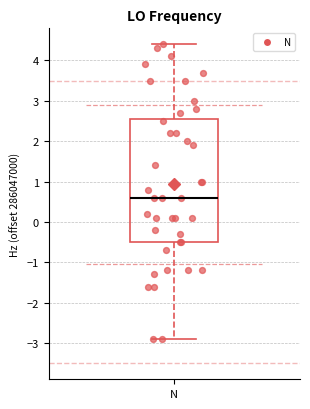

Where is the lower edge of the box for N on the y-axis? The values are not printed on the chart, so give them approximately, as read against the axis.

-0.5